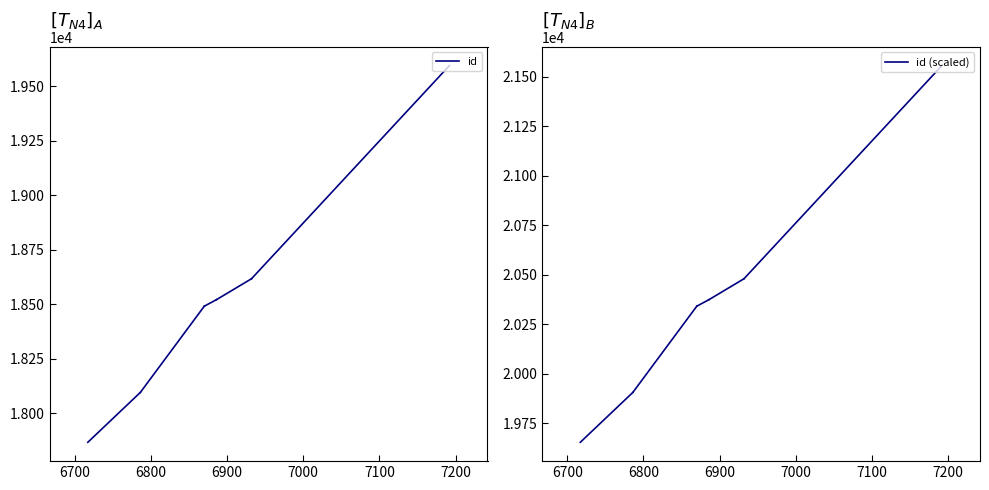

What is the value of the id point at the 2nd from the left?

18095.0